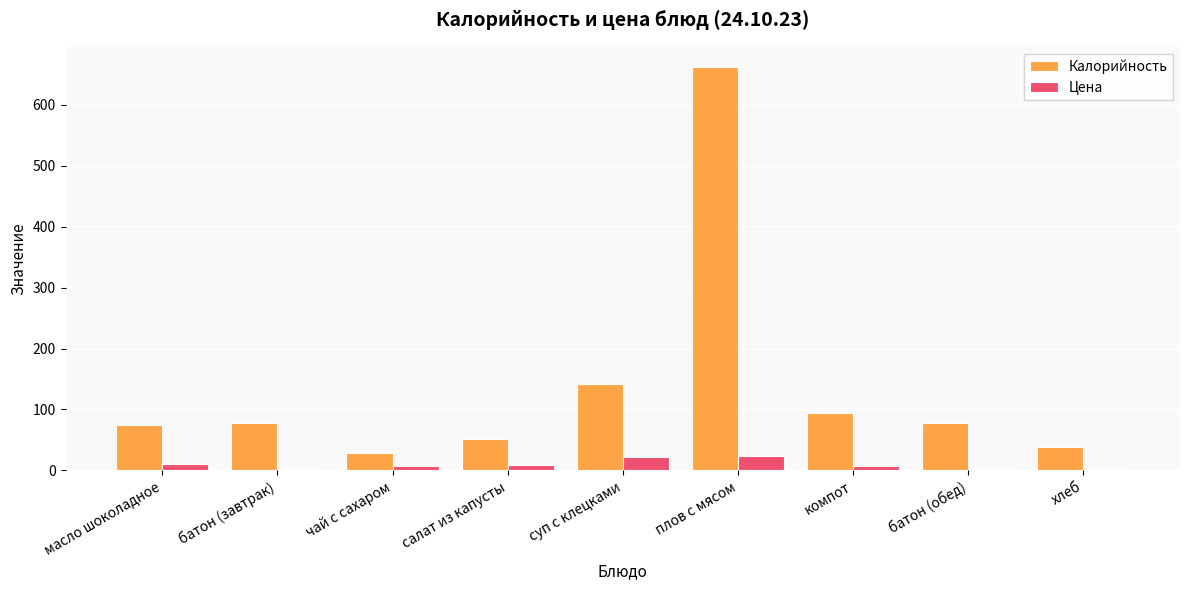

What is the difference between the second highest and minimum values in the Калорийность series?

114.0